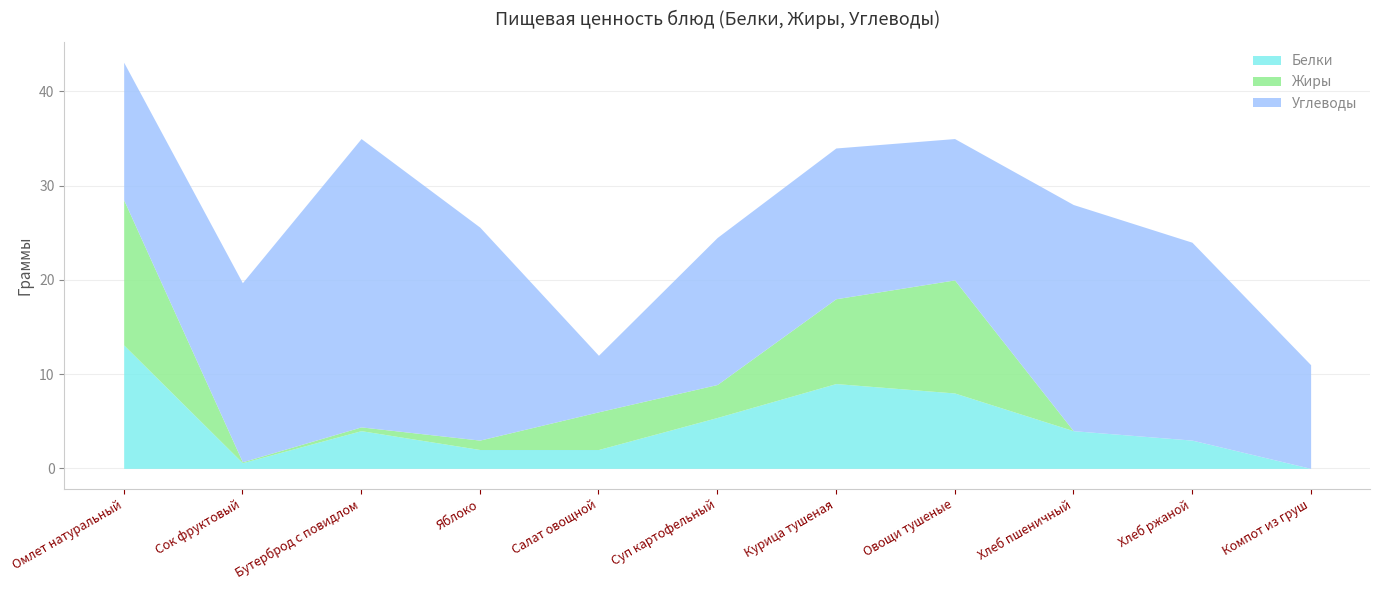

What is the approximate value of Белки at Хлеб ржаной?

3.0